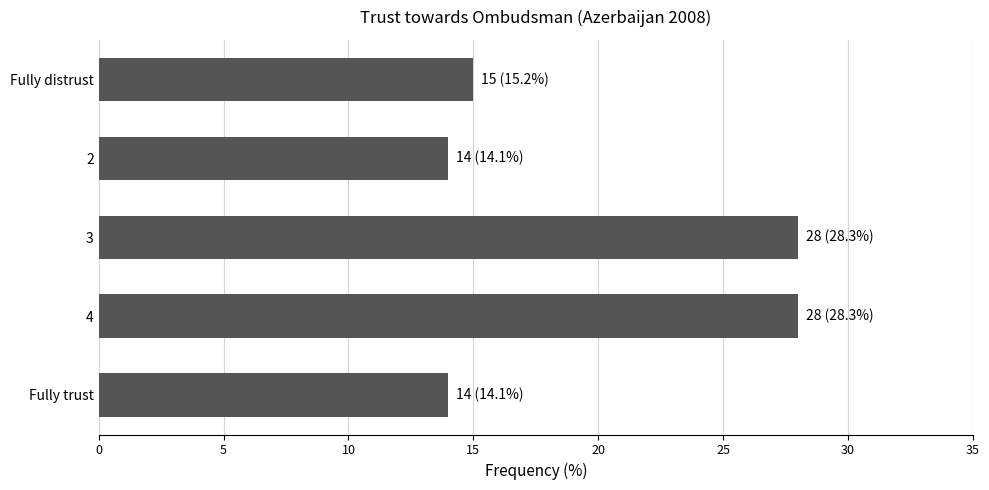

Approximately how many times larger is the value at 4 compared to Fully distrust?

1.9